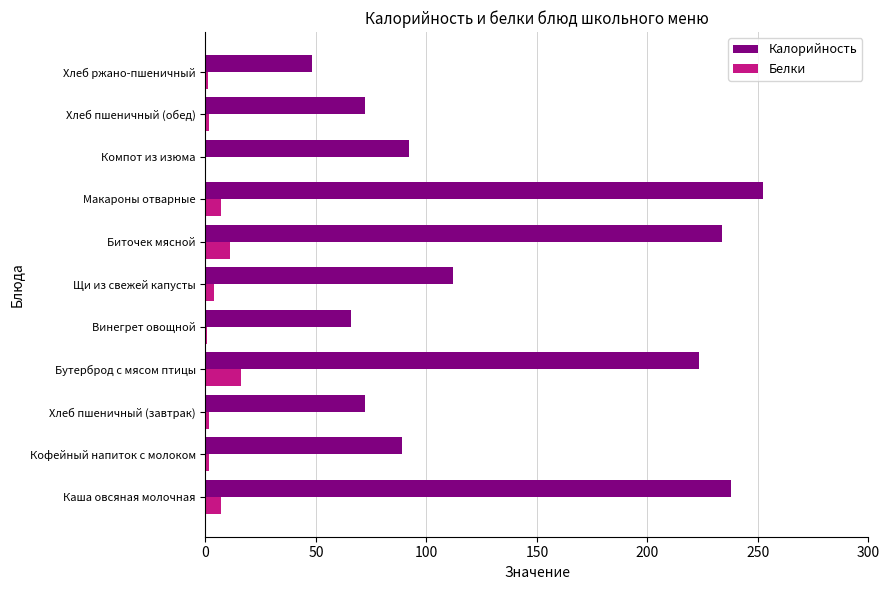

What are all the series names shown in the legend?

Калорийность, Белки